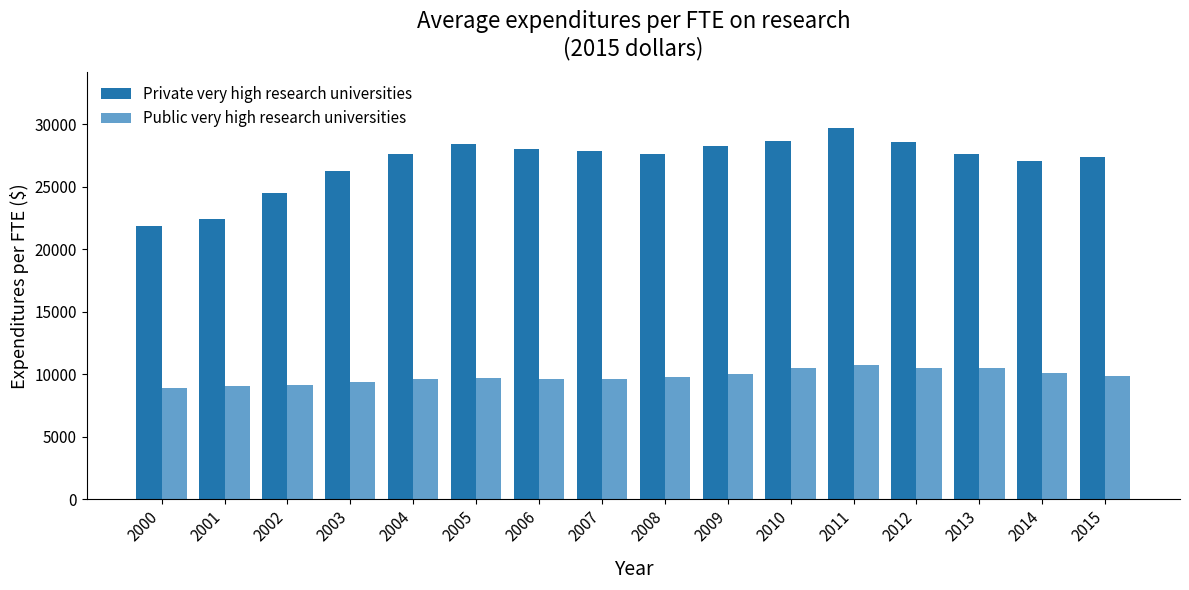

Is it true that Private very high research universities equals 14326 at 2007?

False